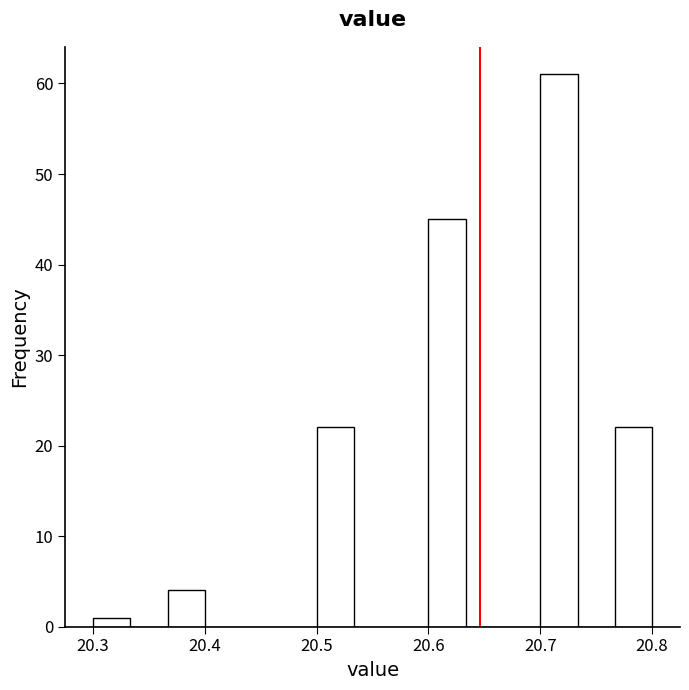

Read against the x-axis, roughly where is the centre of the tallest bar?

20.72